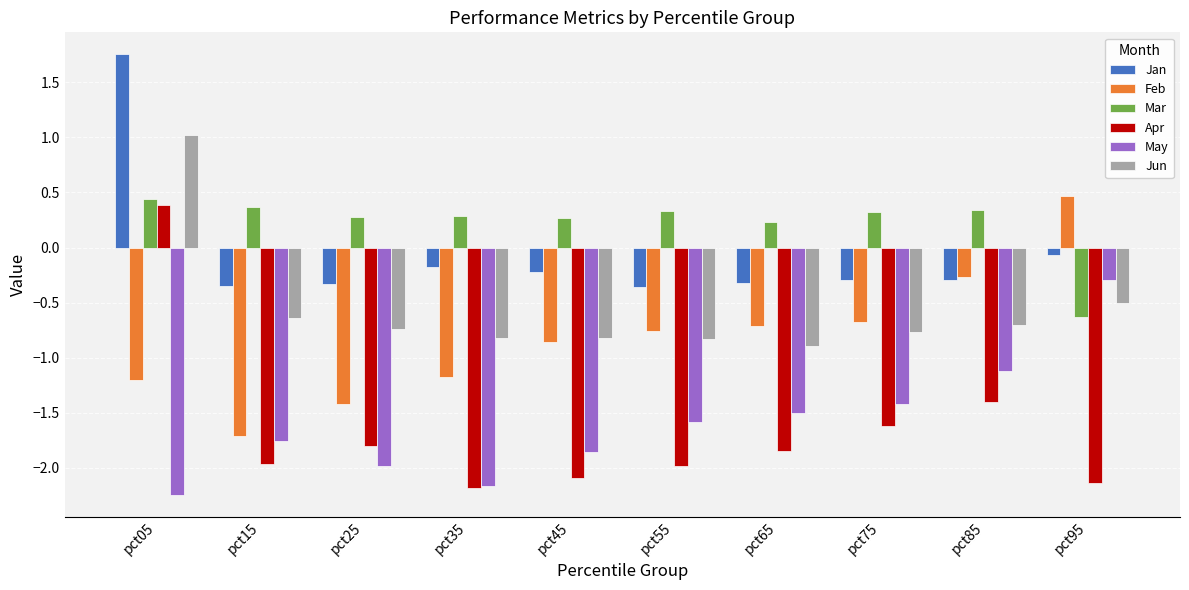

What are all the series names shown in the legend?

Jan, Feb, Mar, Apr, May, Jun